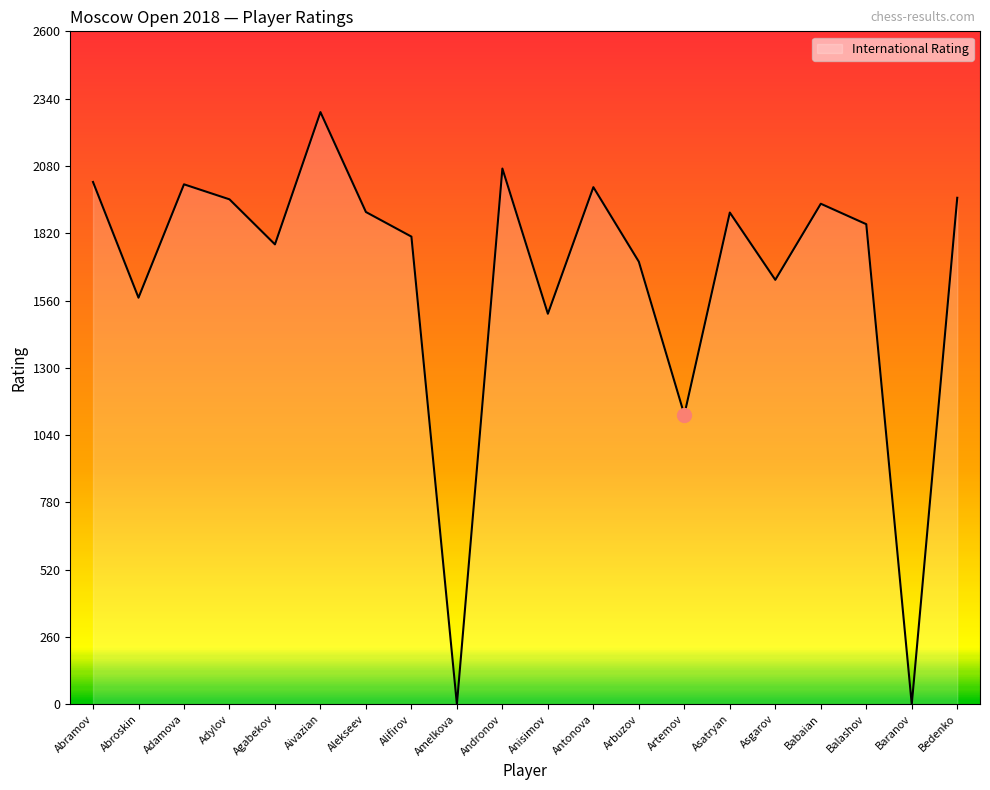

True or false: the data shows 1934 at Babaian.

True